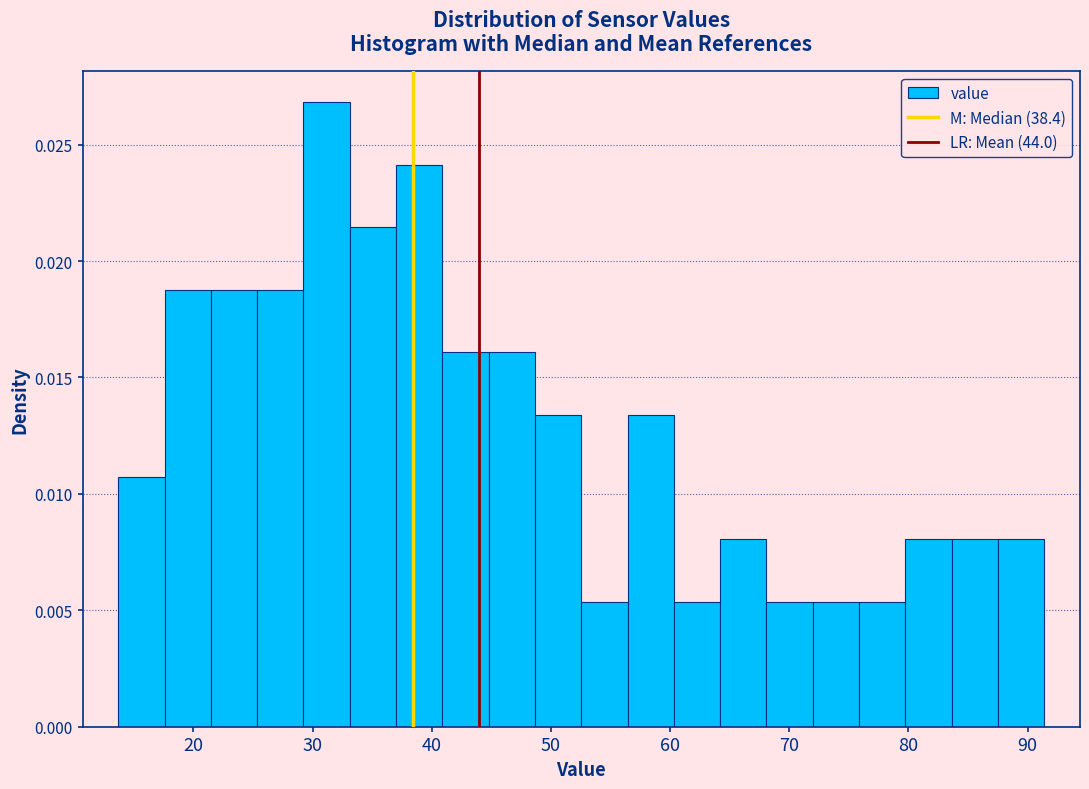

Read against the x-axis, roughly where is the centre of the tallest bar?

31